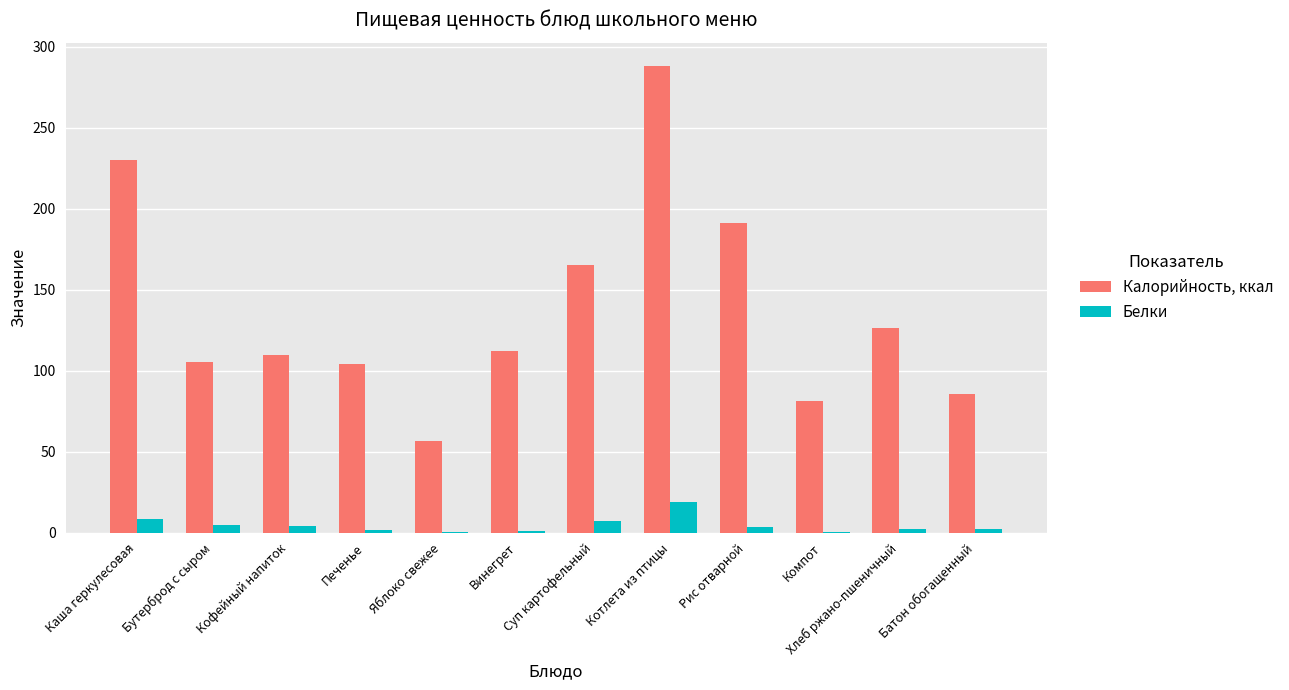

True or false: Калорийность, ккал has a value of 112.9 at Суп картофельный.

False